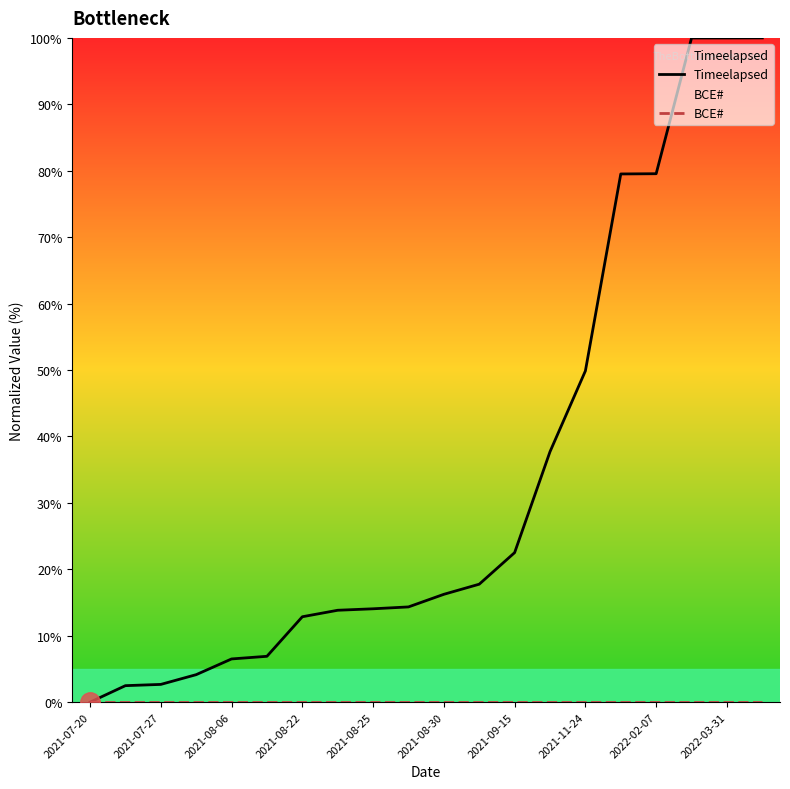

What is the difference between the highest and lowest values at 2022-02-07?

79.6